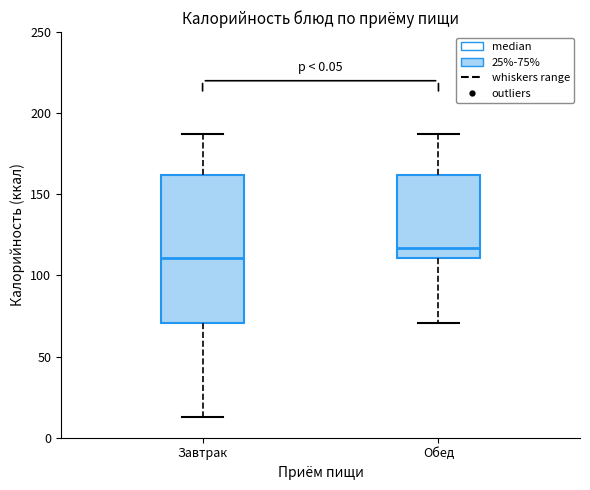

Comparing the boxes themselves (not the whiskers), which one is the tallest?

Завтрак